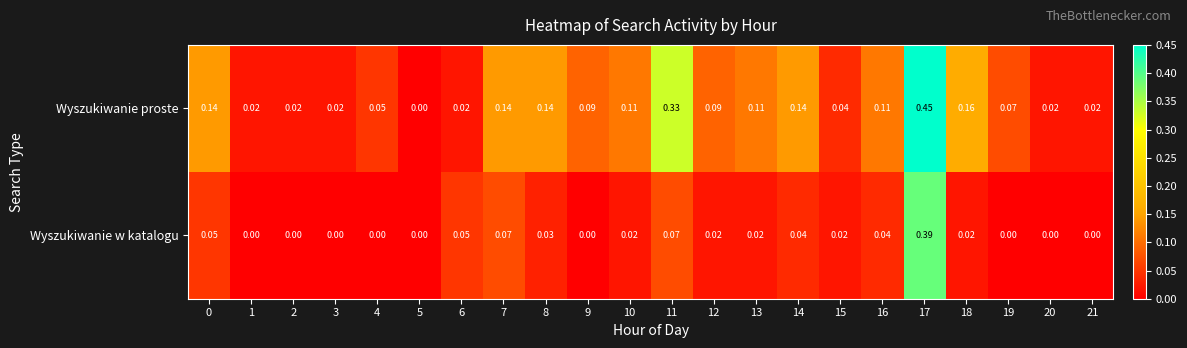

Which series has the largest range (max minus min)?

Wyszukiwanie proste